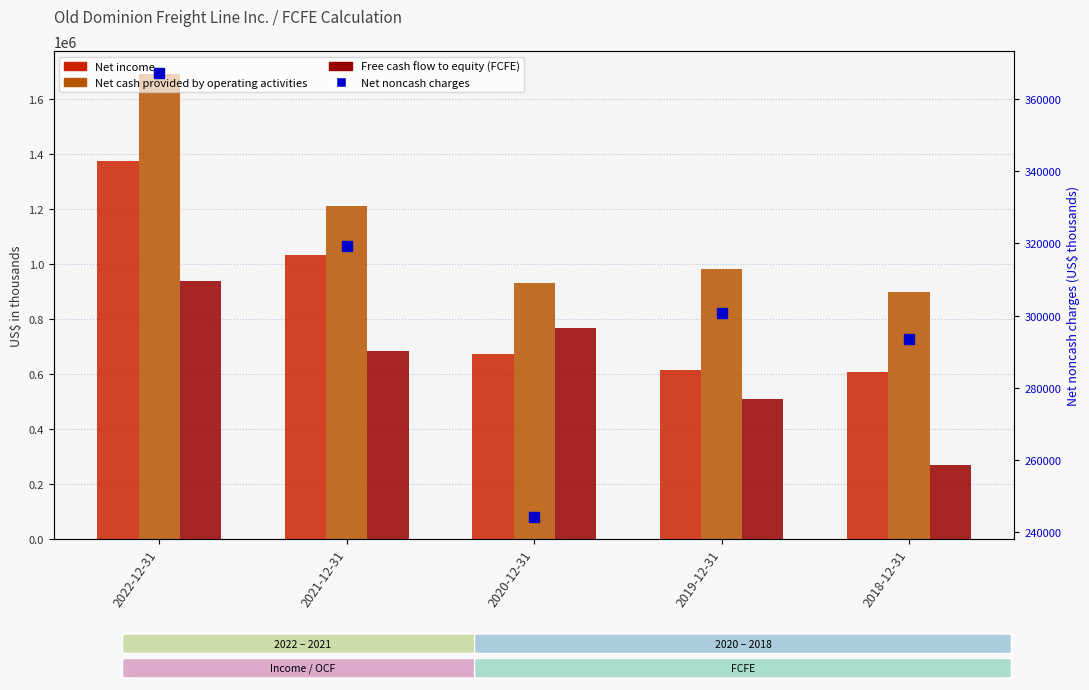

At which label does Net income reach its peak?

2022-12-31